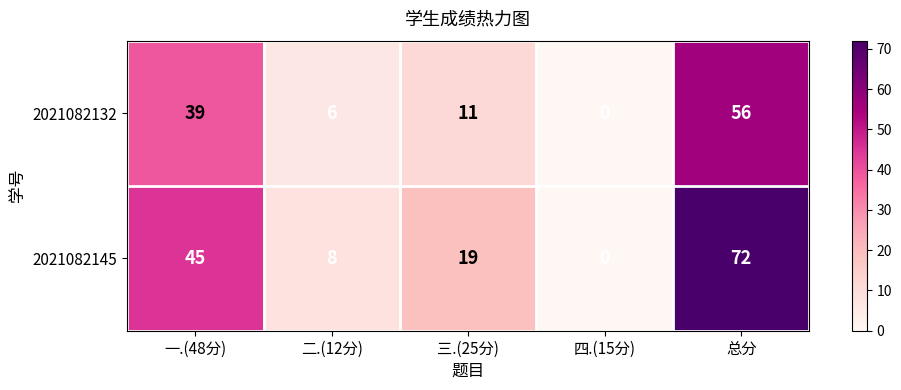

Which series has the largest total across all categories?

2021082145